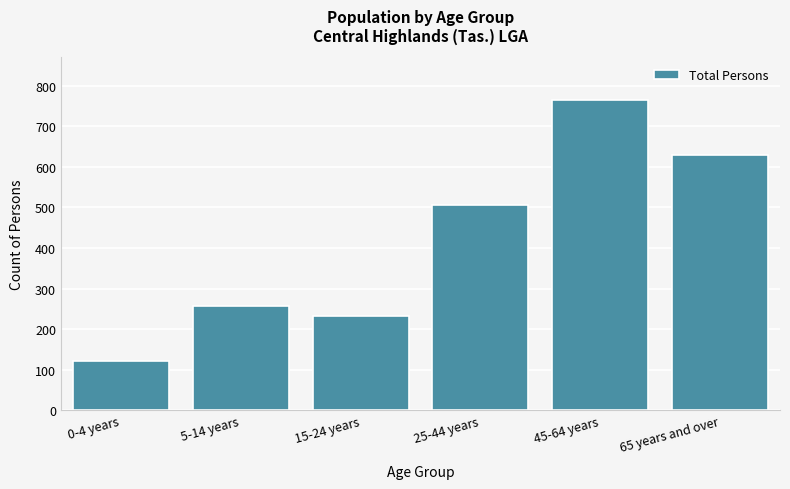

Reading left to right, list all the values displayed in this chart.

0-4 years=121	5-14 years=257	15-24 years=233	25-44 years=507	45-64 years=765	65 years and over=629